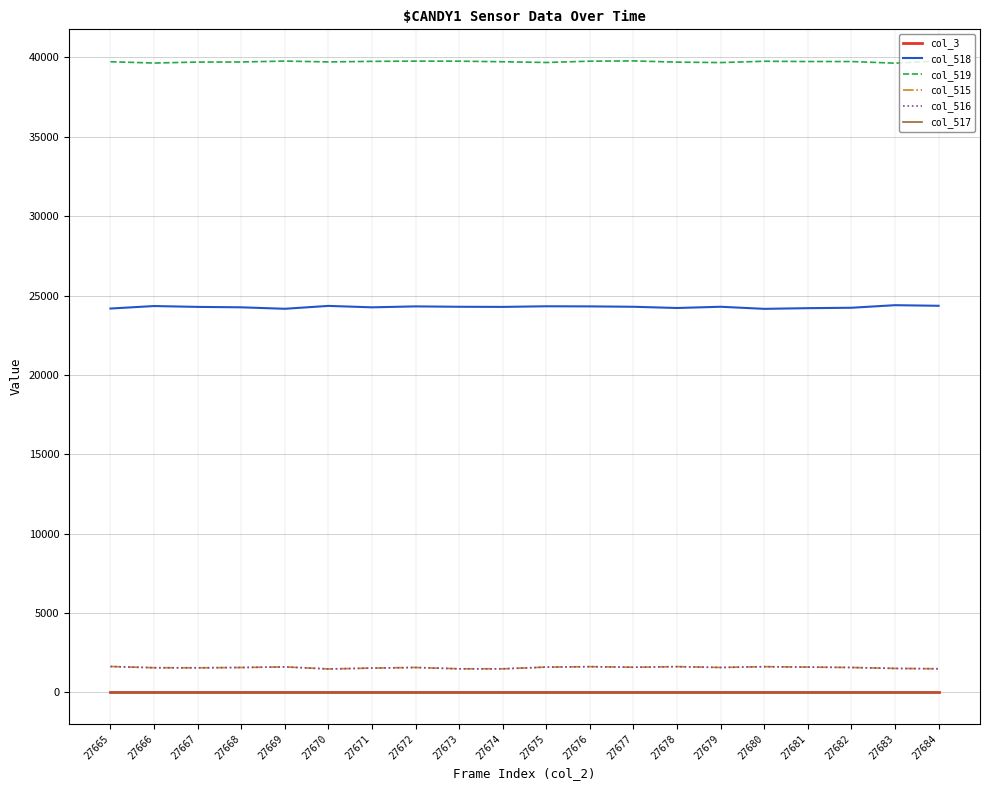

What is the difference between the second highest and second lowest values in the col_516 series?

136